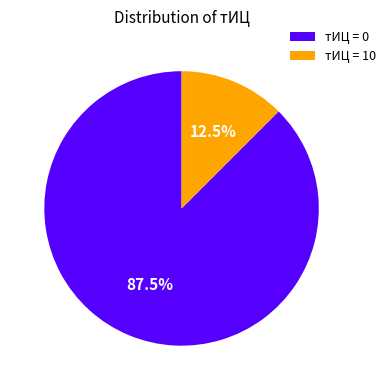

Rank the categories by value from lowest to highest.

тИЦ = 10, тИЦ = 0